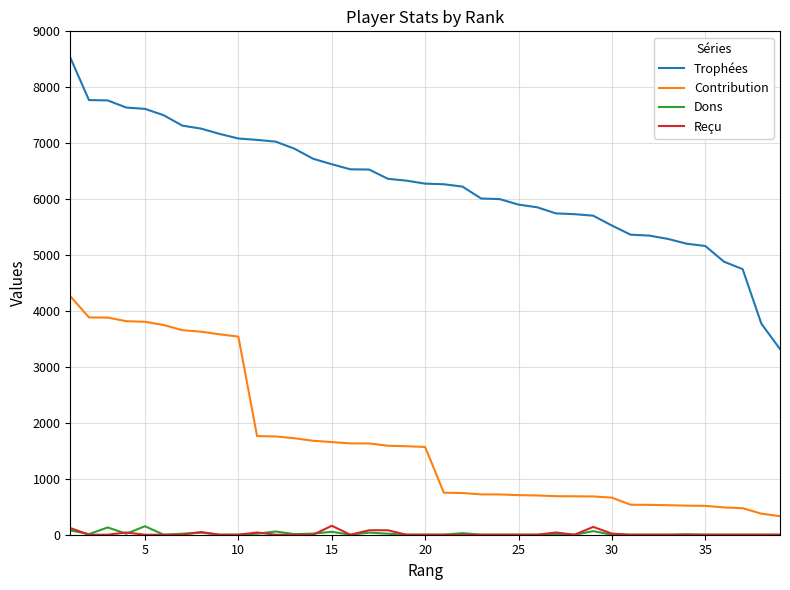

Which series has the widest spread of values?

Trophées